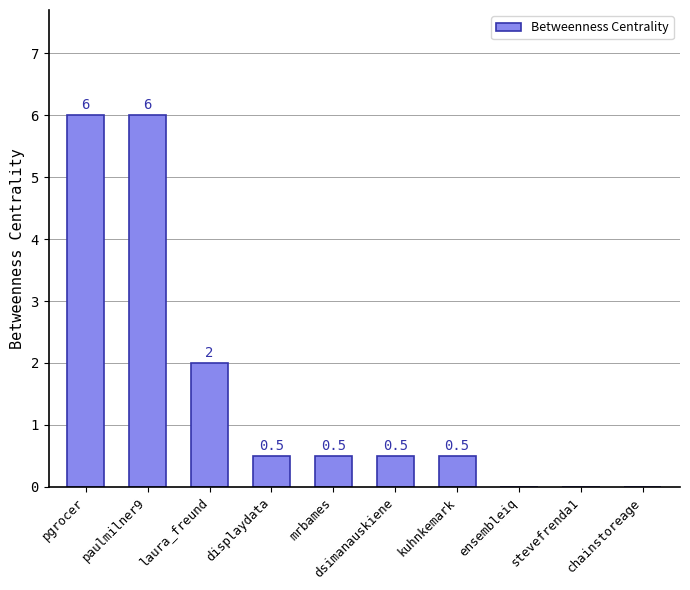

Reading right to left, extract all data points from this chart.

0.0	0.0	0.0	0.5	0.5	0.5	0.5	2.0	6.0	6.0